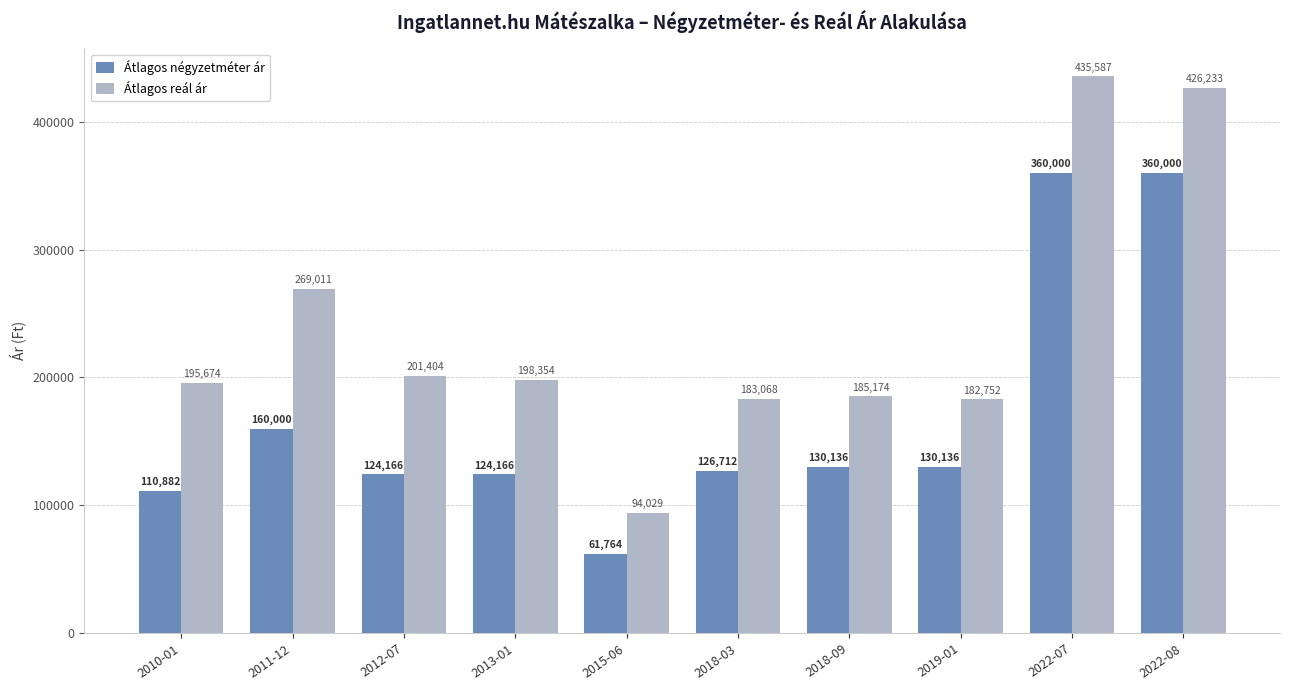

Read the Átlagos négyzetméter ár value at 2022-07.

360000